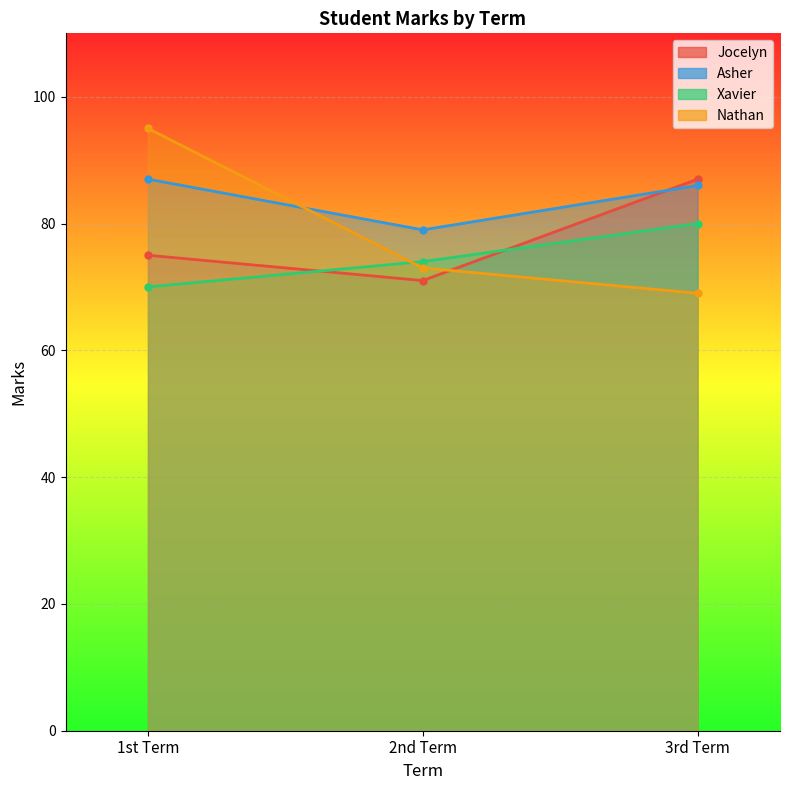

What is the sum of all Asher values?

252